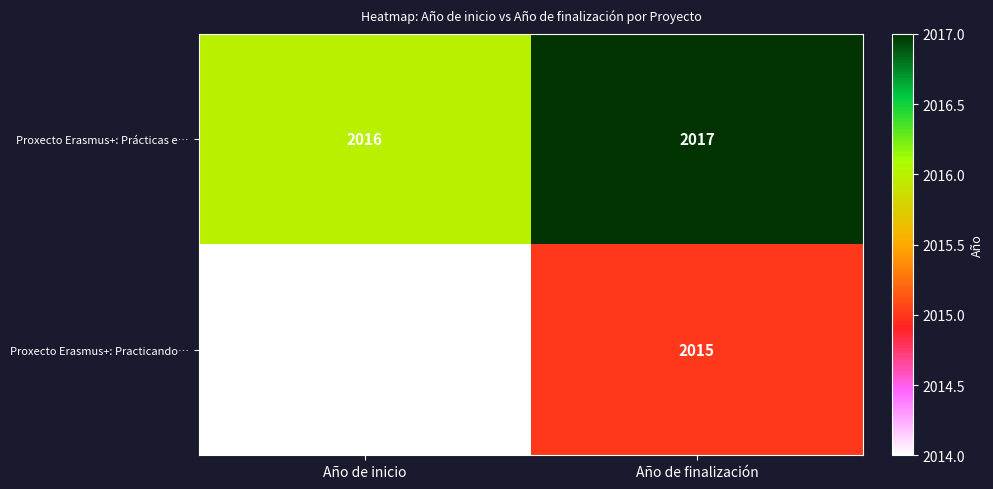

Which category has the highest value across all series?

Año de finalización